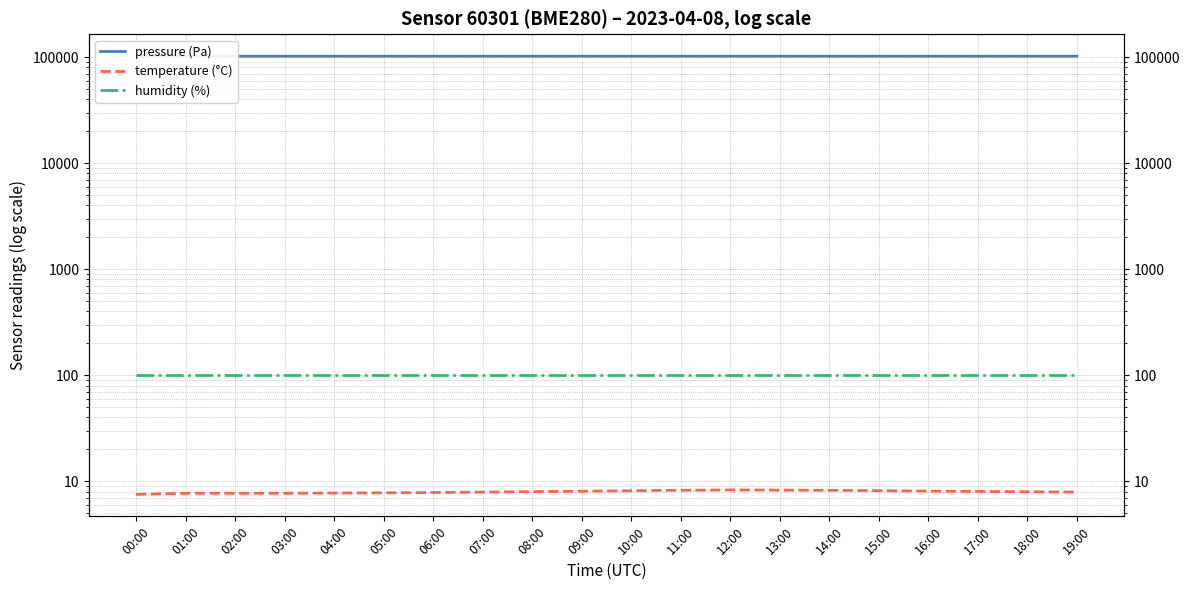

List the series in order of their peak value, highest first.

pressure (Pa), humidity (%), temperature (°C)